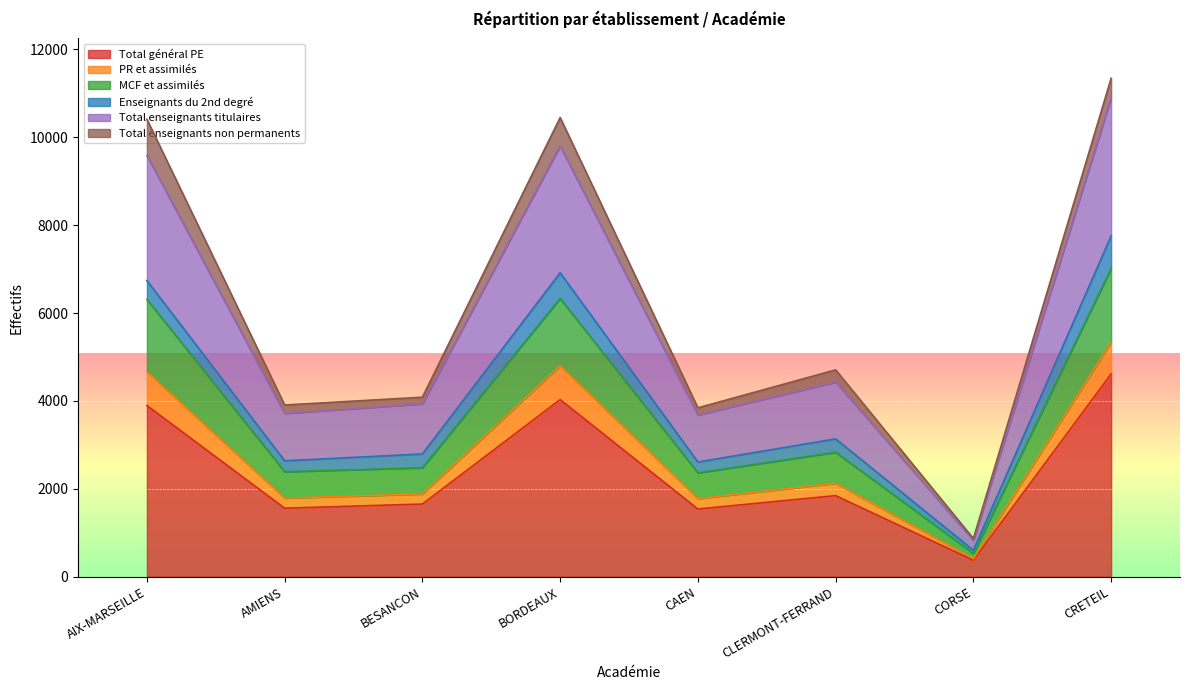

True or false: Total enseignants titulaires and PR et assimilés intersect in this chart.

False